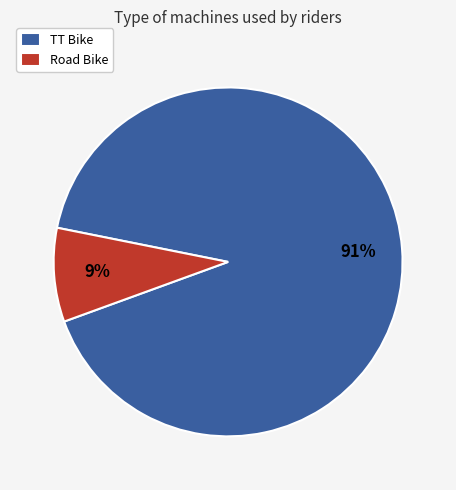

Which slice is the largest?

TT Bike